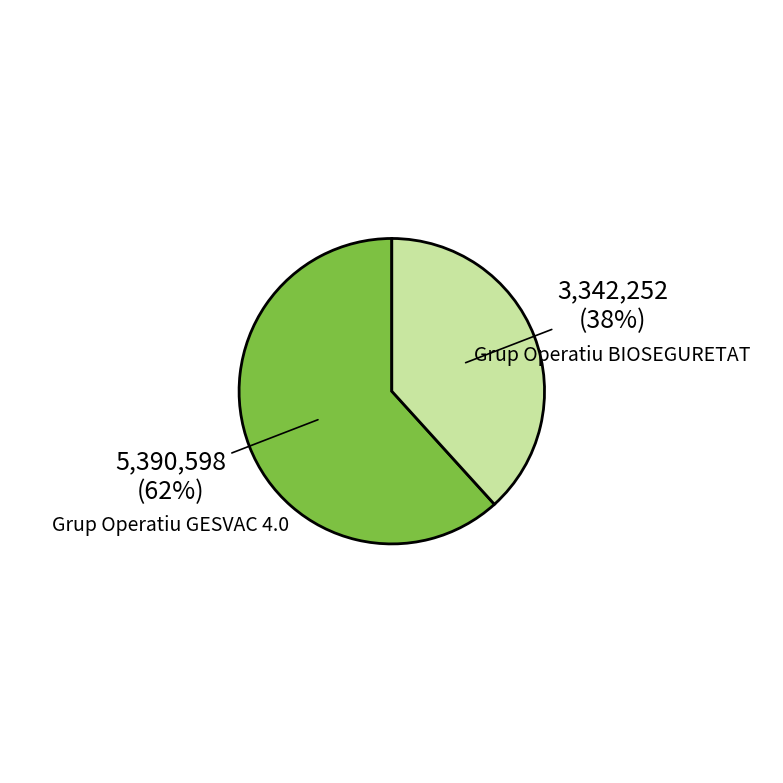

Does any single category account for the majority?

Yes